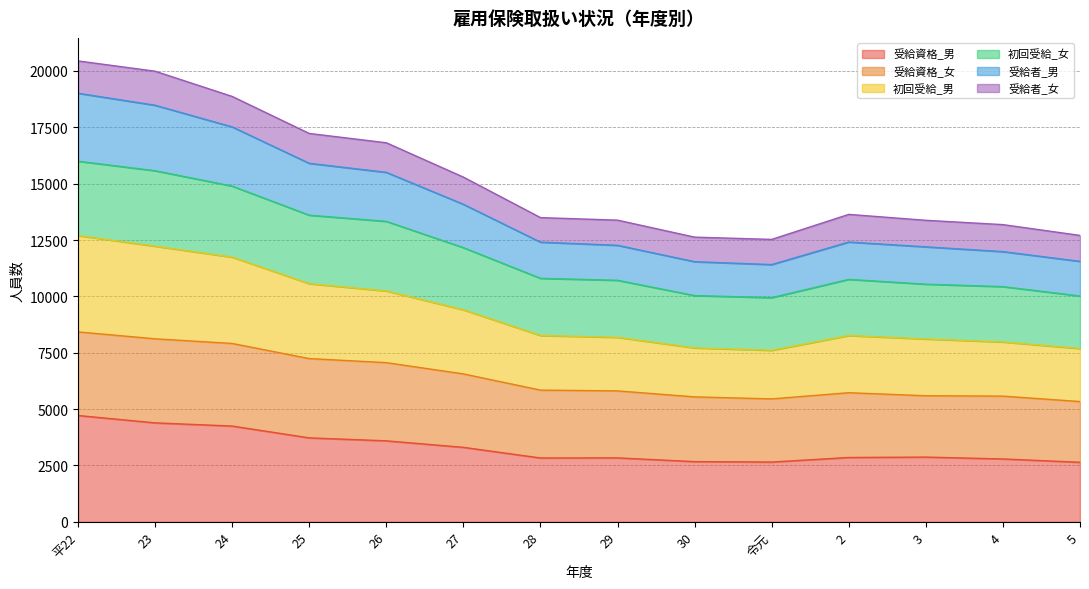

What is the minimum value for 受給資格_男?

2641